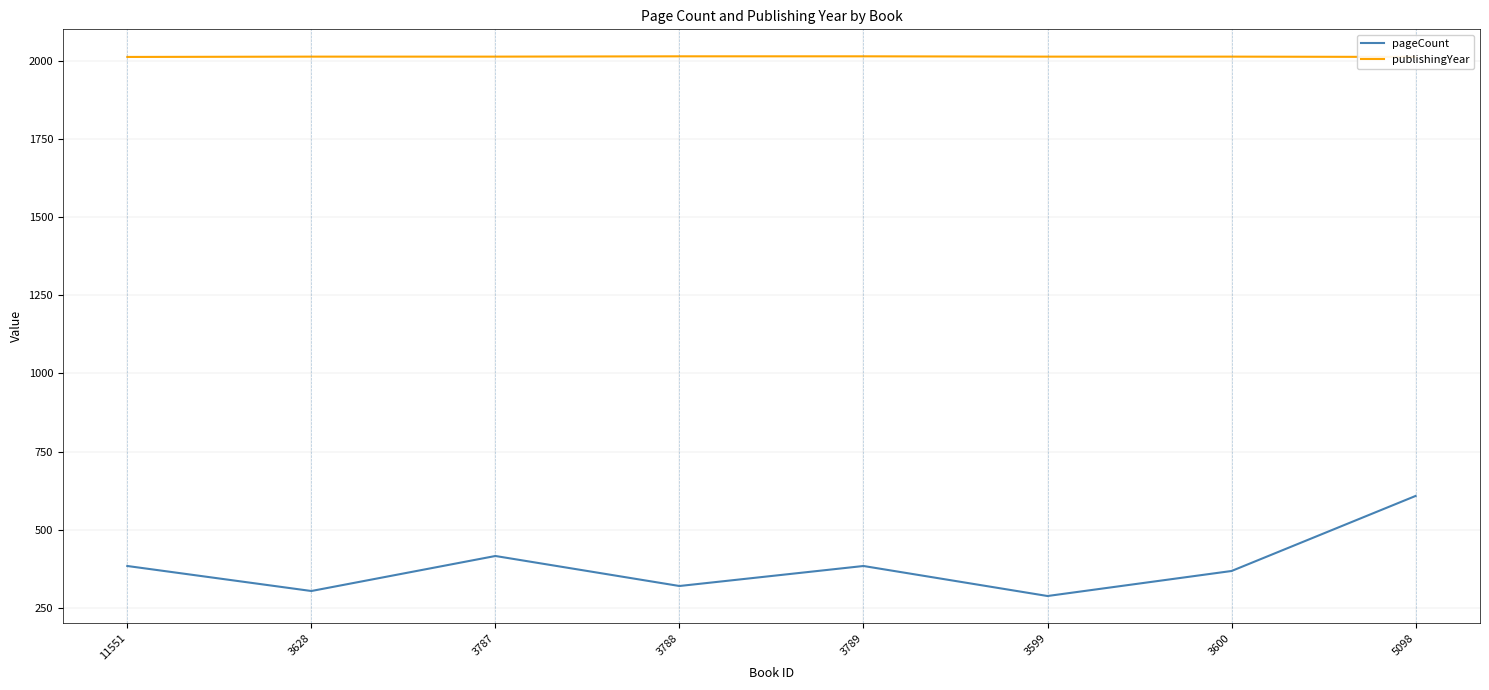

Which series has the largest total across all categories?

publishingYear